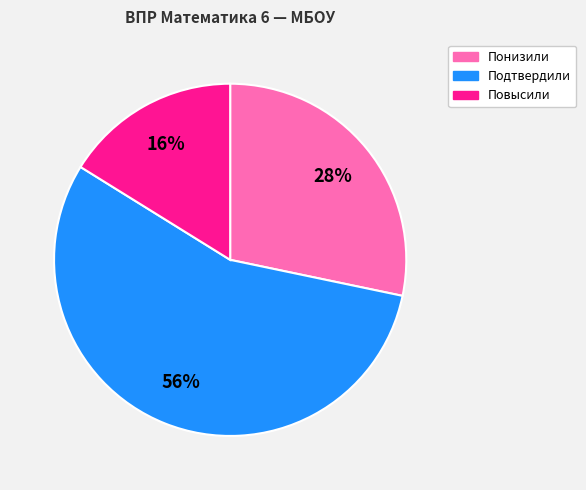

Combined, do Повысили and Понизили account for over 50%?

No